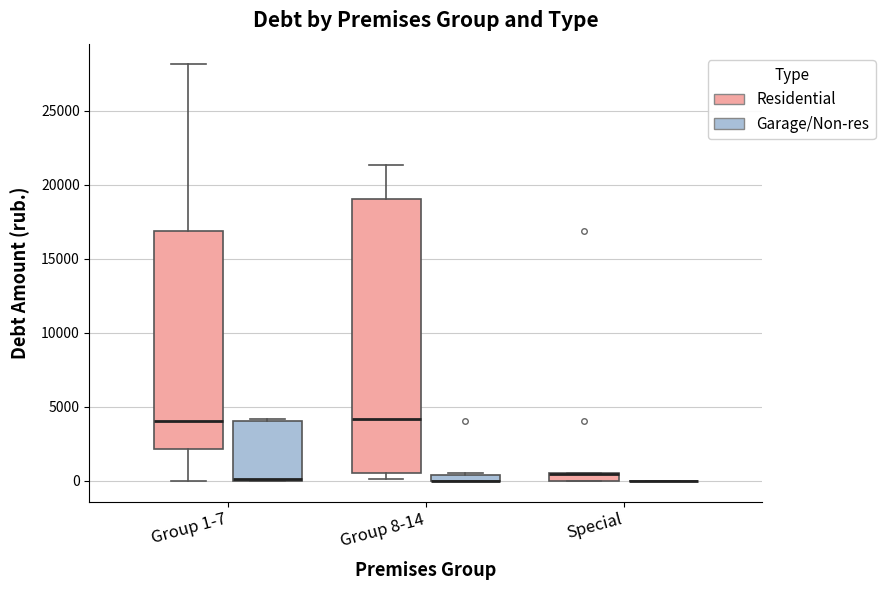

Which box is the tallest, from its lower edge to its upper edge?

Group 8-14 (Residential)